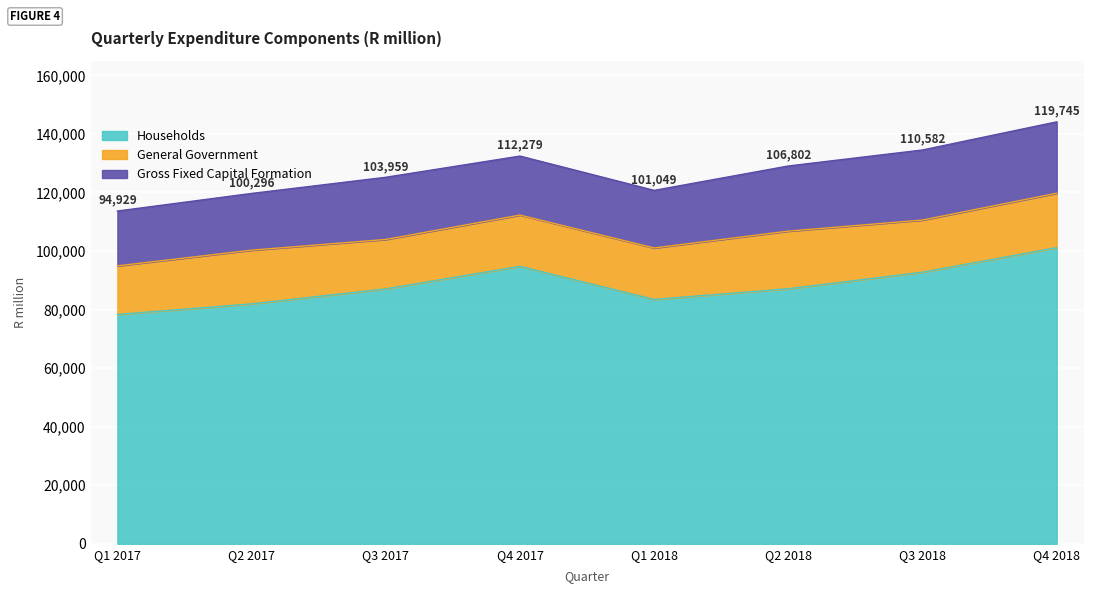

Is it true that General Government equals 18352 at Q2 2017?

True